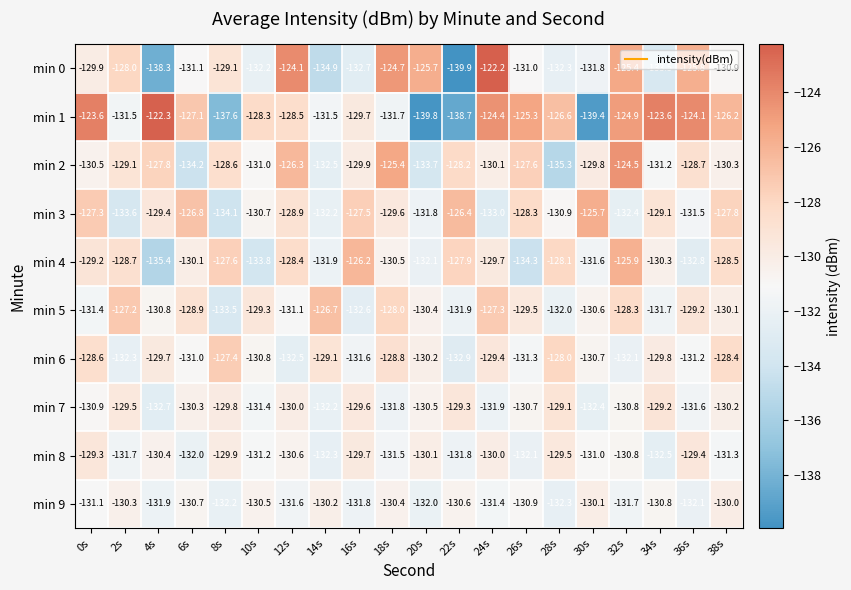

What value does the min 2 series have at 32s?

-124.5